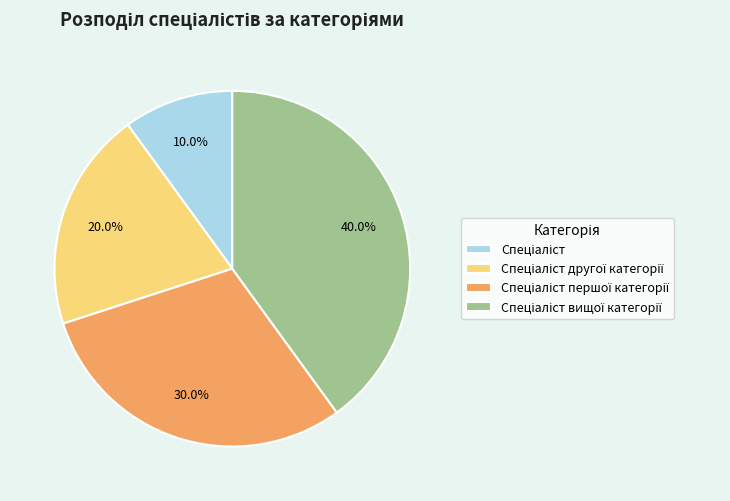

Is there any slice that represents more than half of the pie?

No